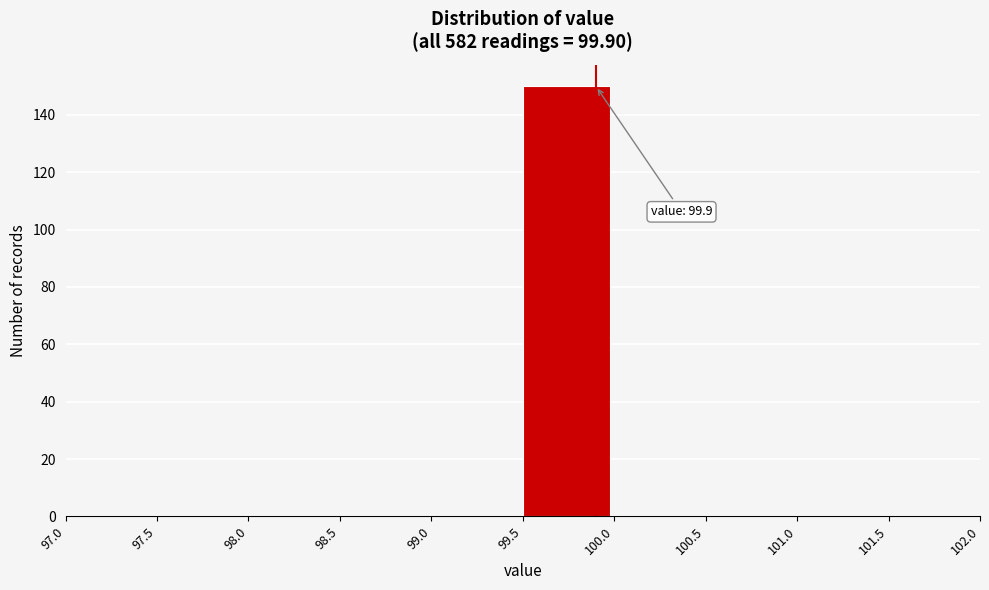

Which range on the x-axis has the tallest bar?

99.5 to 100.0